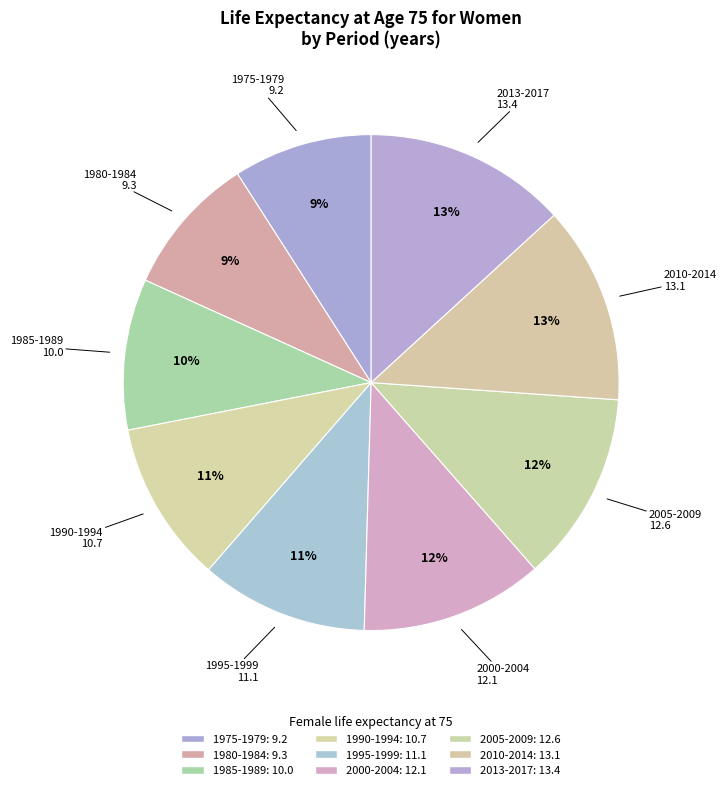

To the nearest percent, what portion does 1975-1979 represent?

9%